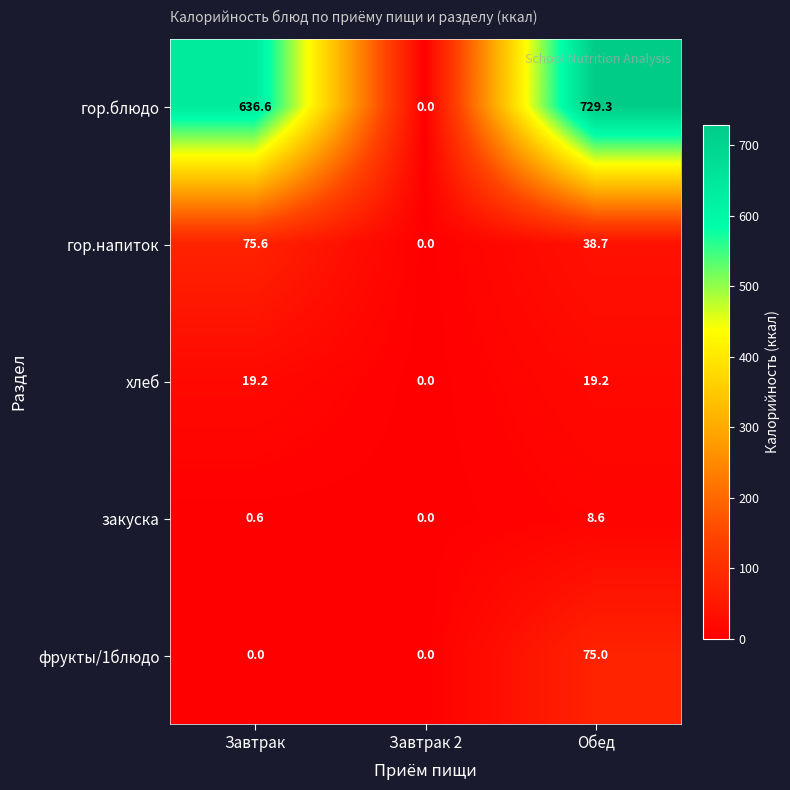

What is the total value across all series at Завтрак?

732.0